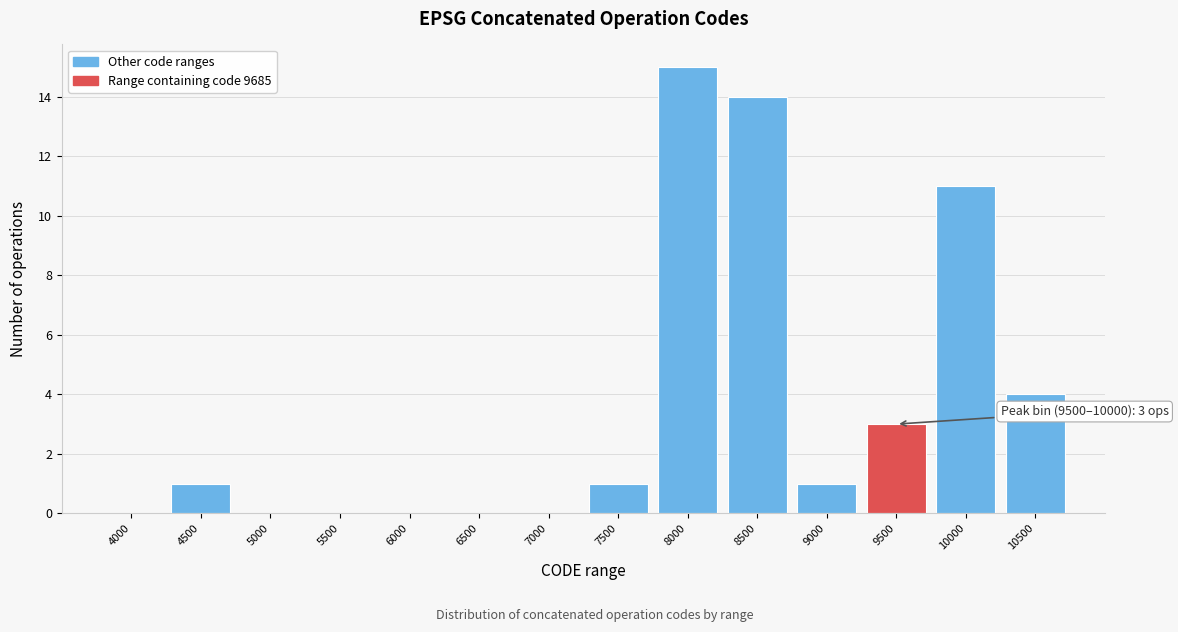

Reading left to right, what are all the values shown in this chart?

4000=0	4500=1	5000=0	5500=0	6000=0	6500=0	7000=0	7500=1	8000=15	8500=14	9000=1	9500=3	10000=11	10500=4